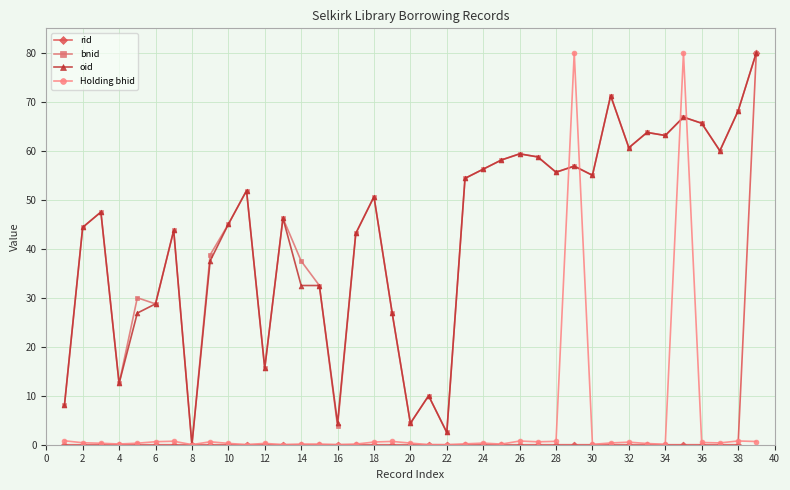

What is the value of the oid point at the 7th from the left?

43.8